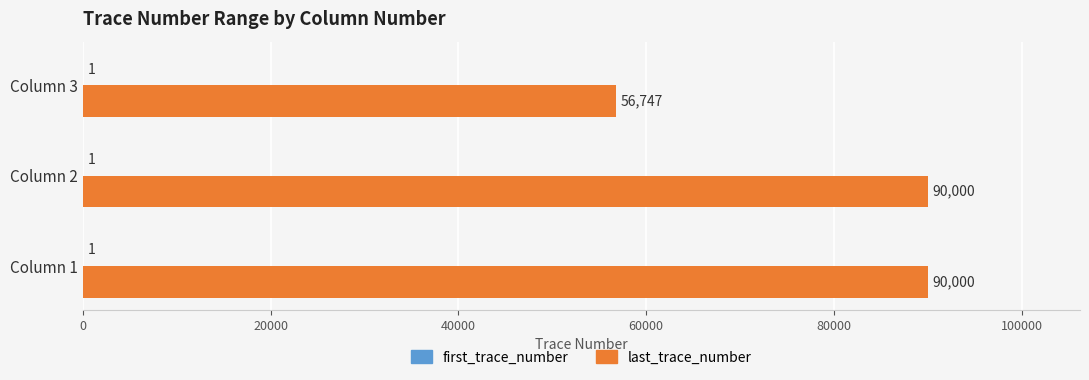

True or false: last_trace_number has a value of 90000 at Column 1.

True